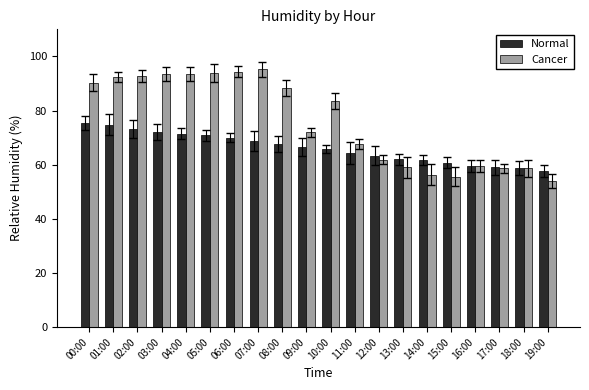

At which category does the chart reach its minimum across all series?

19:00